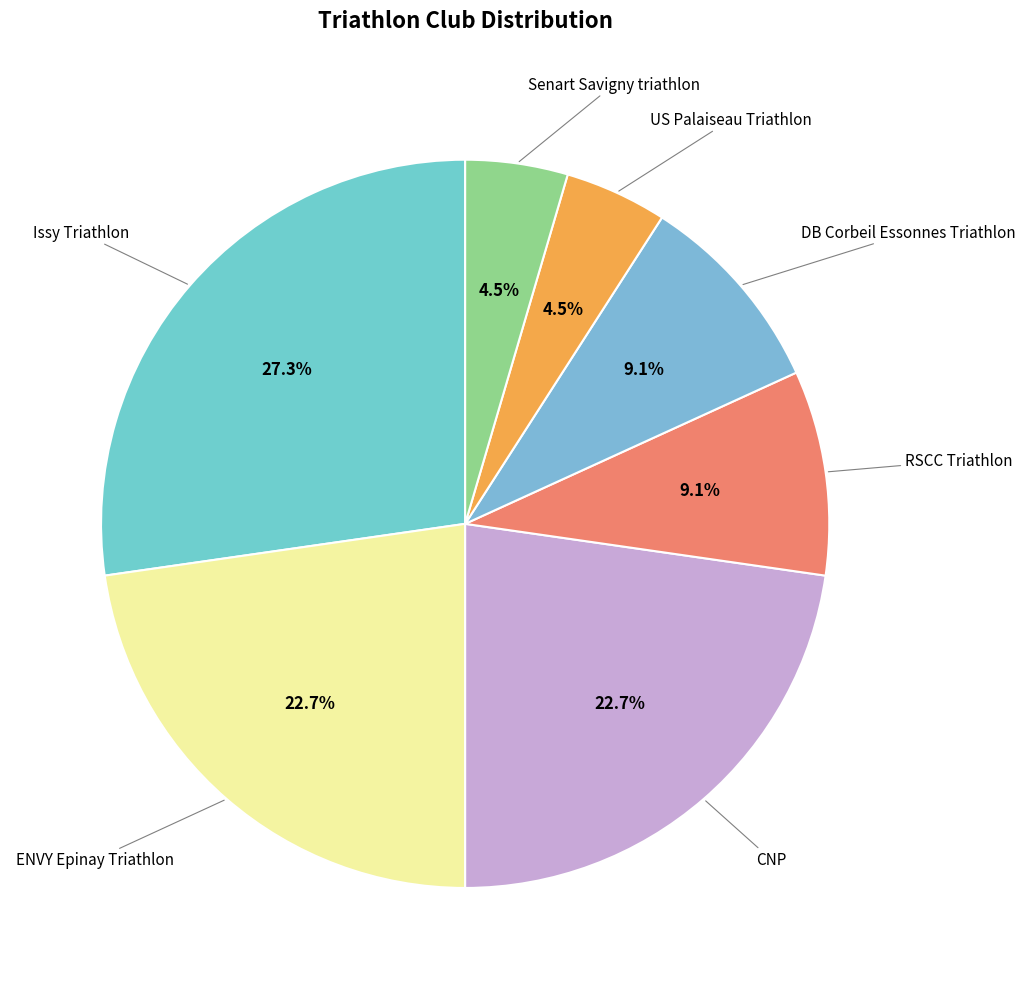

Which category has the biggest portion of the pie?

Issy Triathlon